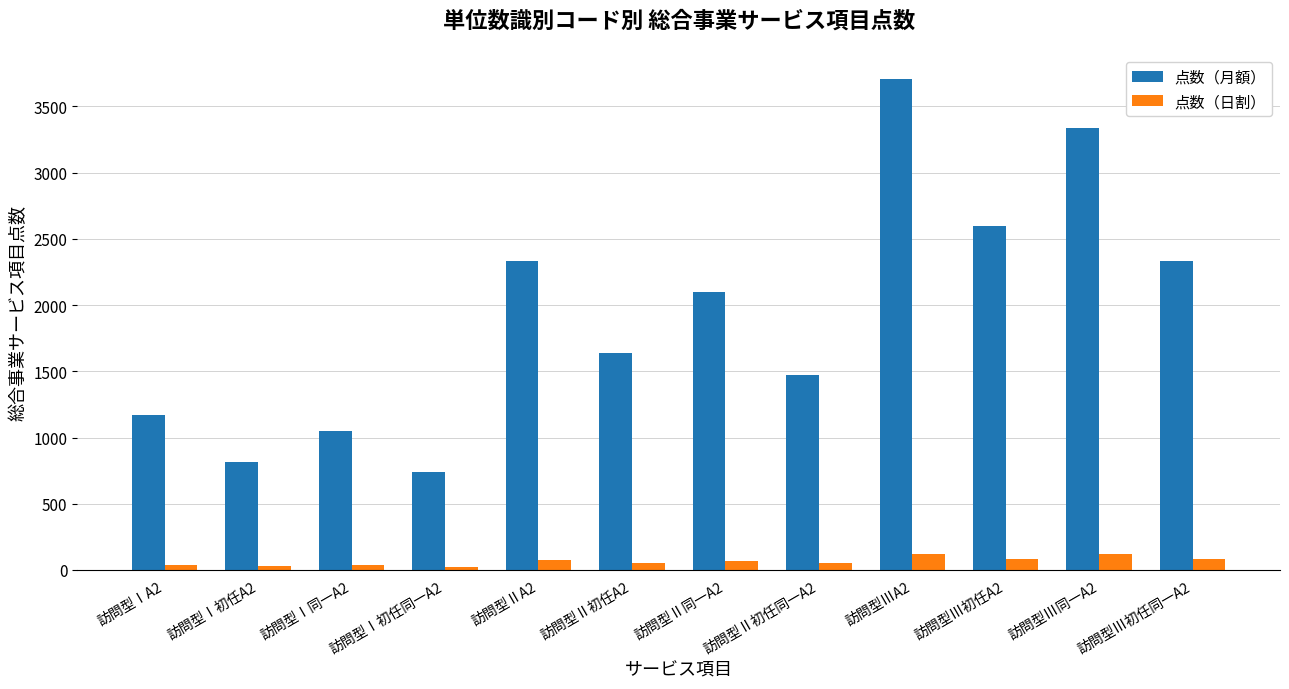

Which series has the largest range (max minus min)?

点数（月額）